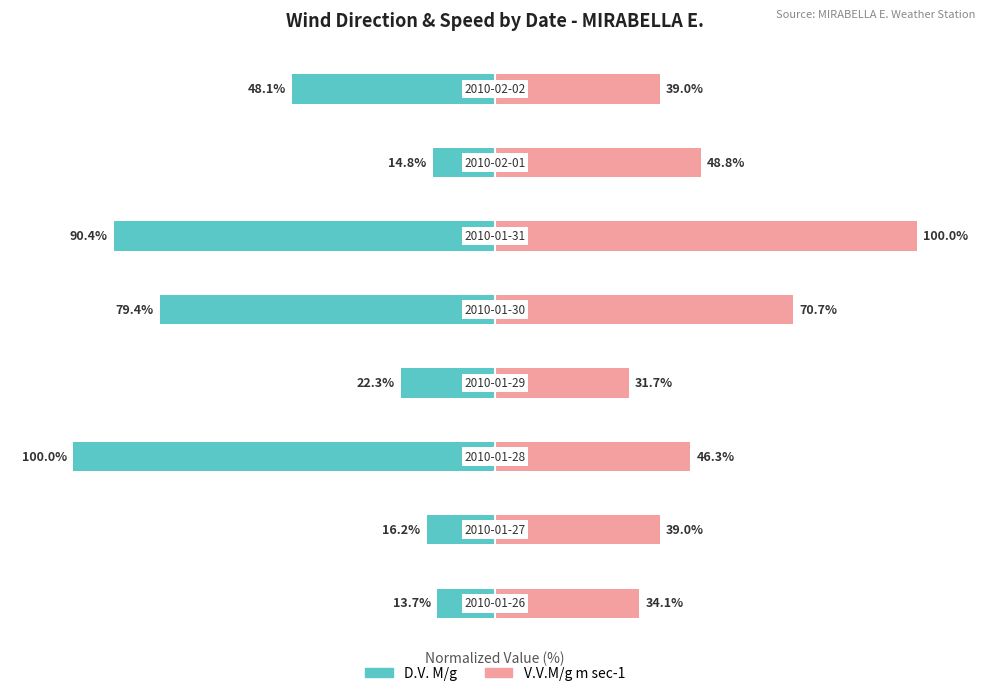

How many bars are there in total?

16